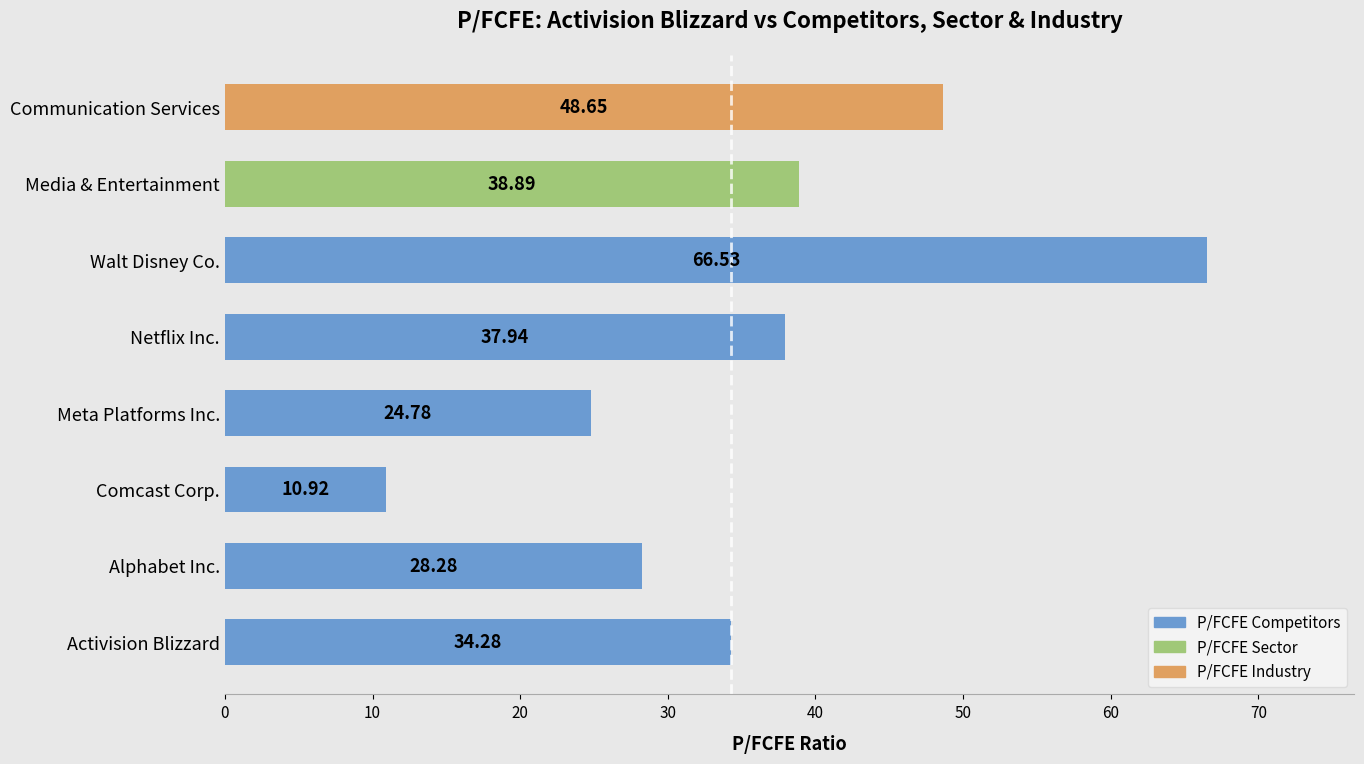

Are the bars grouped side by side (vs. stacked)?

No